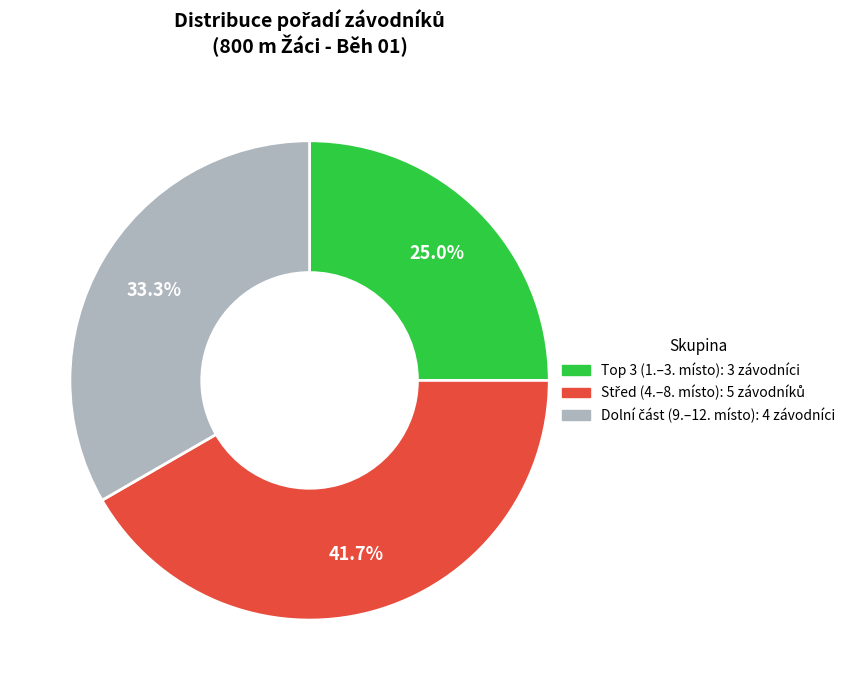

Does any single category account for the majority?

No